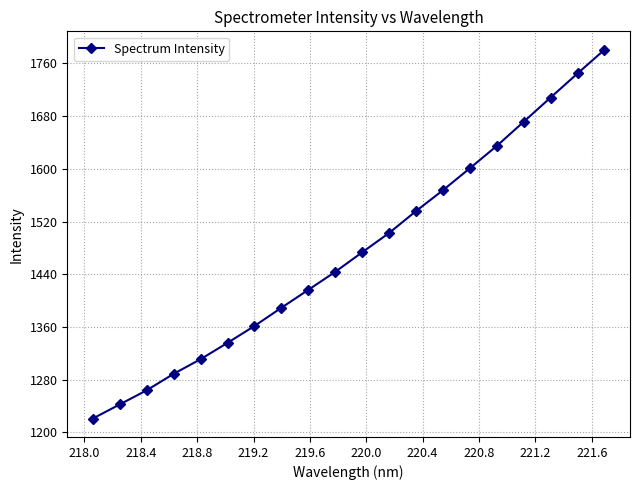

Is this an area chart (filled region under the line)?

No